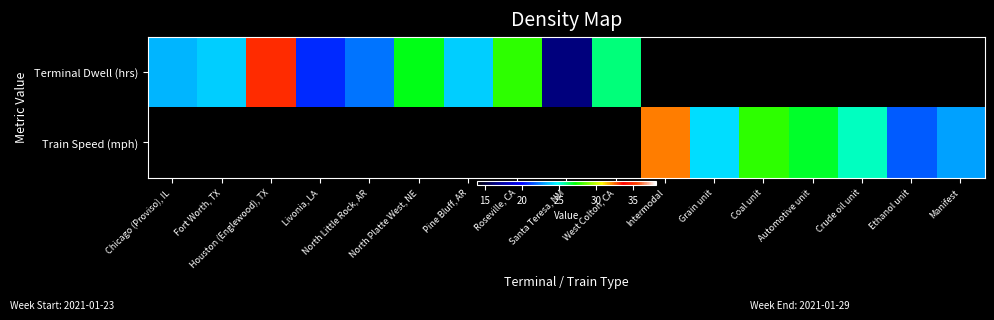

How many data points does each series have?

17